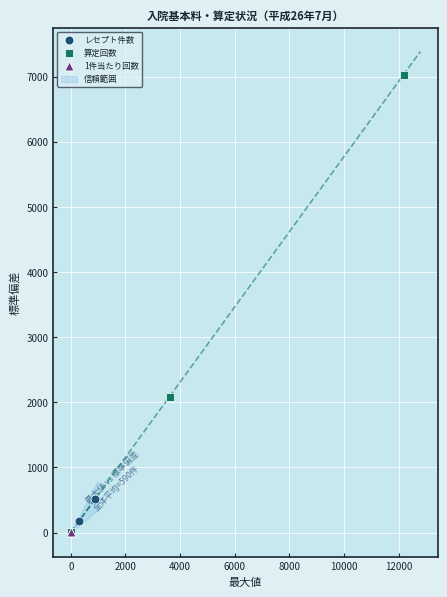

Which series reaches the maximum Y coordinate?

算定回数